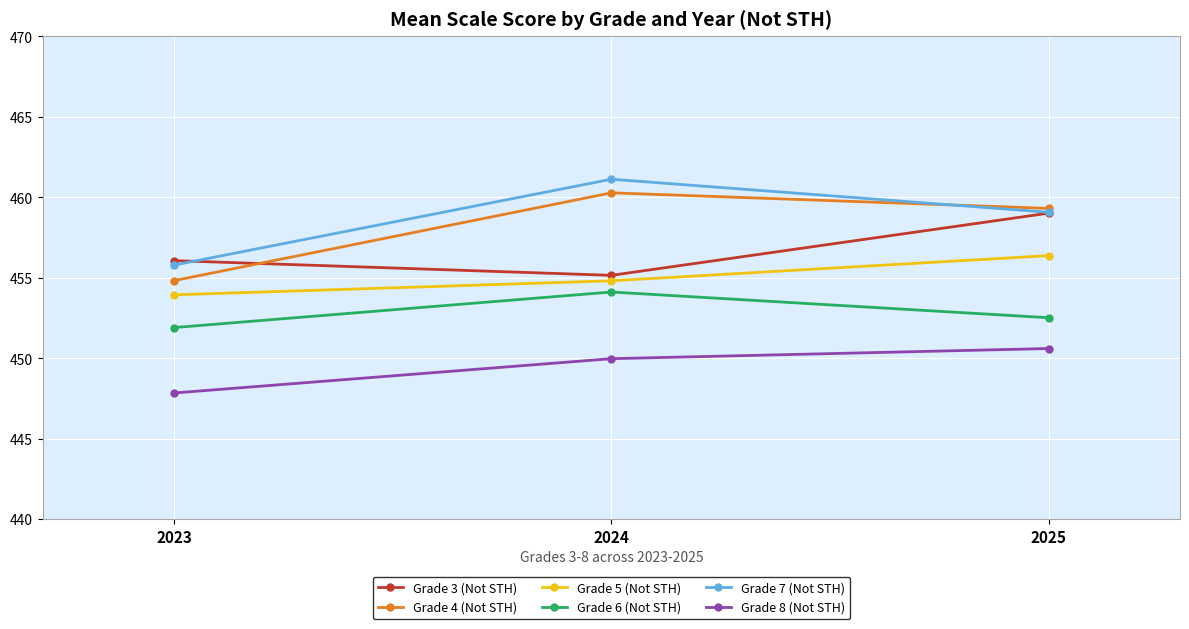

Reading right to left, extract all data points from this chart.

Grade 3 (Not STH): 2025=459.0	2024=455.1	2023=456.1
Grade 4 (Not STH): 2025=459.3	2024=460.3	2023=454.8
Grade 5 (Not STH): 2025=456.4	2024=454.8	2023=453.9
Grade 6 (Not STH): 2025=452.5	2024=454.1	2023=451.9
Grade 7 (Not STH): 2025=459.1	2024=461.1	2023=455.8
Grade 8 (Not STH): 2025=450.6	2024=450.0	2023=447.8